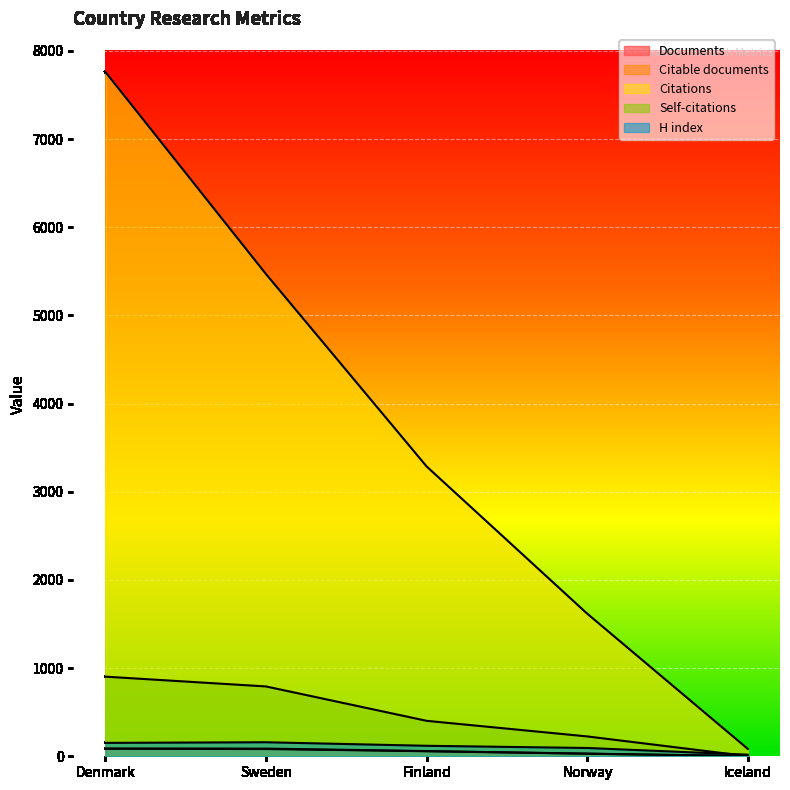

What is the label of the 3rd point from the left?

Finland